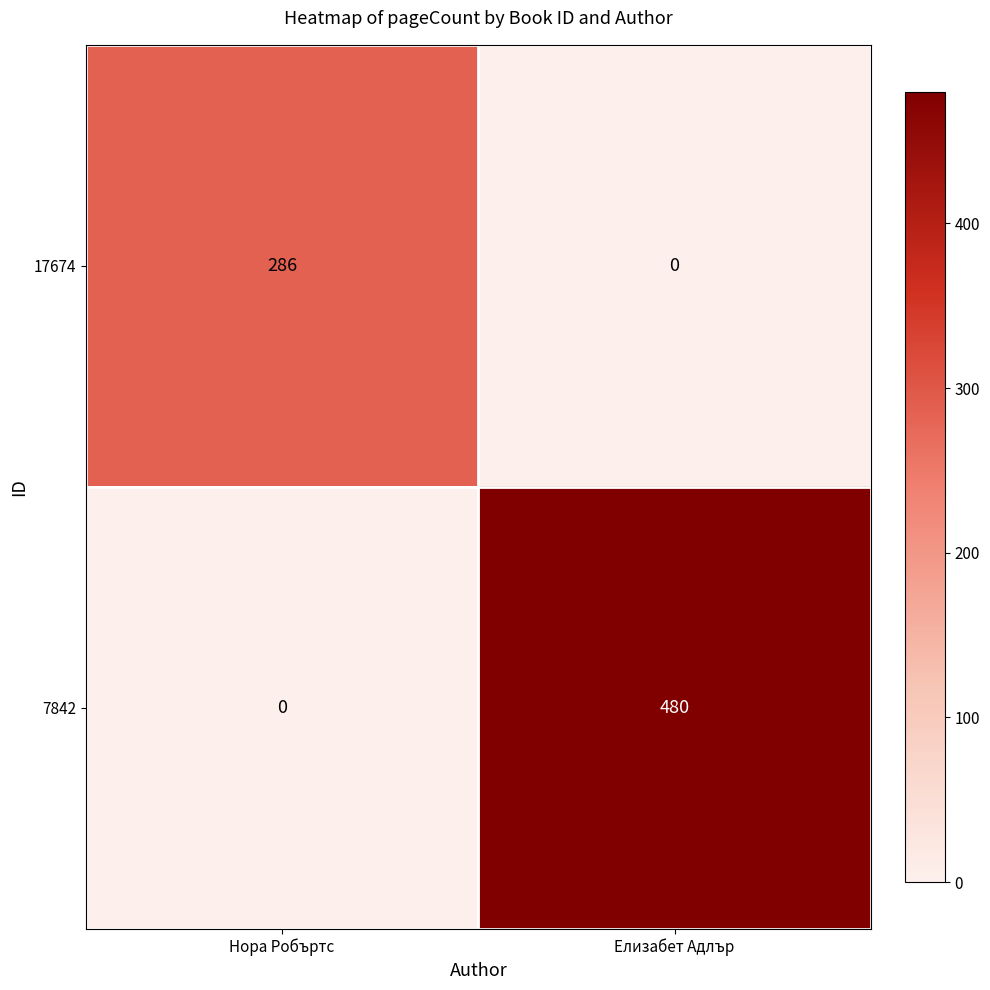

What is the sum of the 7842 values at Нора Робъртс and Елизабет Адлър?

480